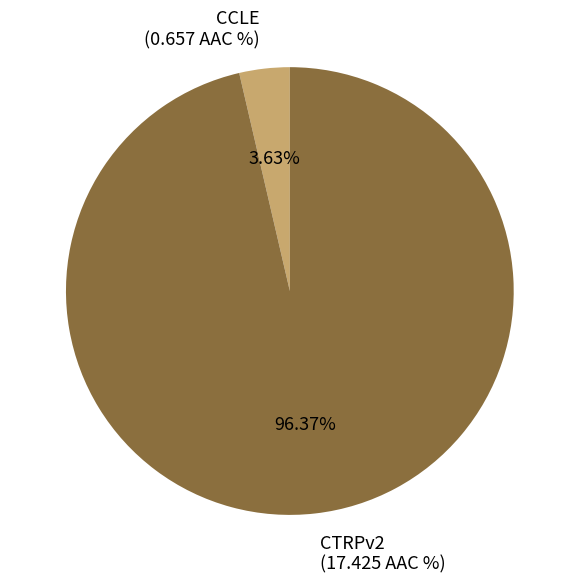

What percentage is the CTRPv2 slice, to the nearest percent?

96%